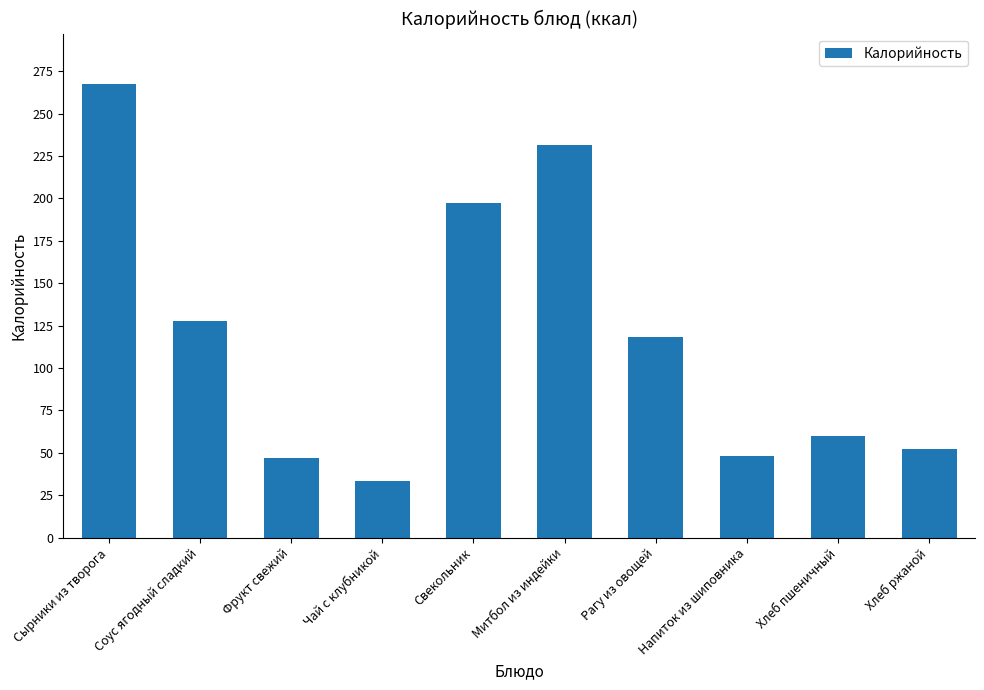

What is the sum of all values?

1182.1